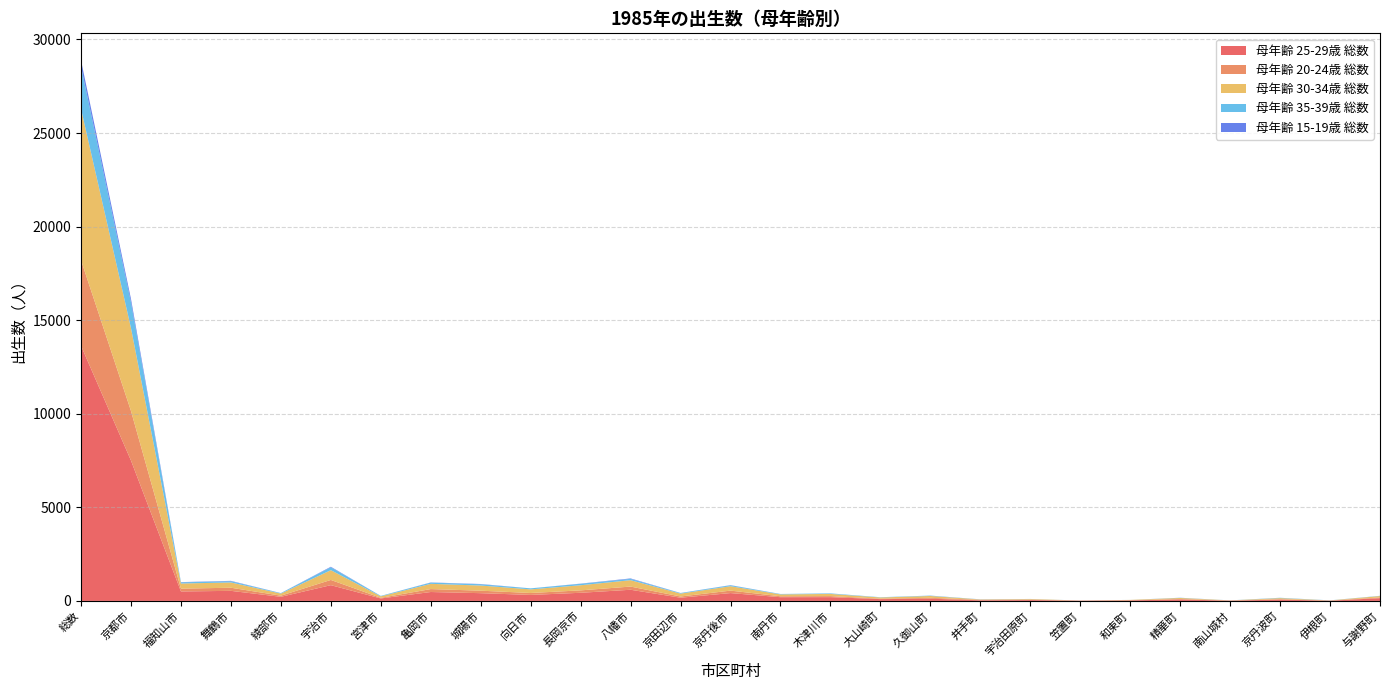

Reading left to right, list all the values displayed in this chart.

母年齢 25-29歳 総数: 総数=13633	京都市=7500	福知山市=506	舞鶴市=538	綾部市=219	宇治市=842	宮津市=132	亀岡市=476	城陽市=414	向日市=320	長岡京市=435	八幡市=596	京田辺市=172	京丹後市=419	南丹市=199	木津川市=202	大山崎町=96	久御山町=117	井手町=34	宇治田原町=47	笠置町=14	和束町=31	精華町=77	南山城村=16	京丹波町=71	伊根町=14	与謝野町=146
母年齢 20-24歳 総数: 総数=4573	京都市=2649	福知山市=150	舞鶴市=167	綾部市=62	宇治市=279	宮津市=34	亀岡市=157	城陽市=133	向日市=104	長岡京市=129	八幡市=171	京田辺市=64	京丹後市=132	南丹市=49	木津川市=56	大山崎町=26	久御山町=49	井手町=26	宇治田原町=22	笠置町=3	和束町=7	精華町=27	南山城村=7	京丹波町=24	伊根町=6	与謝野町=40
母年齢 30-34歳 総数: 総数=8087	京都市=4430	福知山市=274	舞鶴市=282	綾部市=111	宇治市=521	宮津市=78	亀岡市=280	城陽市=275	向日市=193	長岡京市=274	八幡市=341	京田辺市=155	京丹後市=235	南丹市=101	木津川市=116	大山崎町=62	久御山町=98	井手町=18	宇治田原町=31	笠置町=4	和束町=16	精華町=53	南山城村=5	京丹波町=54	伊根町=6	与謝野町=74
母年齢 35-39歳 総数: 総数=2257	京都市=1374	福知山市=63	舞鶴市=66	綾部市=25	宇治市=156	宮津市=24	亀岡市=66	城陽市=68	向日市=54	長岡京市=78	八幡市=70	京田辺市=29	京丹後市=50	南丹市=20	木津川市=26	大山崎町=14	久御山町=18	井手町=6	宇治田原町=4	笠置町=0	和束町=1	精華町=10	南山城村=2	京丹波町=17	伊根町=5	与謝野町=11
母年齢 15-19歳 総数: 総数=332	京都市=182	福知山市=12	舞鶴市=19	綾部市=2	宇治市=28	宮津市=1	亀岡市=9	城陽市=14	向日市=1	長岡京市=9	八幡市=24	京田辺市=4	京丹後市=8	南丹市=2	木津川市=3	大山崎町=0	久御山町=3	井手町=2	宇治田原町=1	笠置町=1	和束町=0	精華町=3	南山城村=0	京丹波町=2	伊根町=0	与謝野町=2